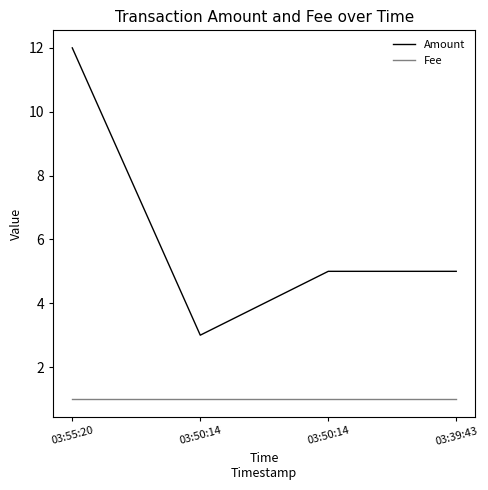

Does the chart display data point markers on the line(s)?

No